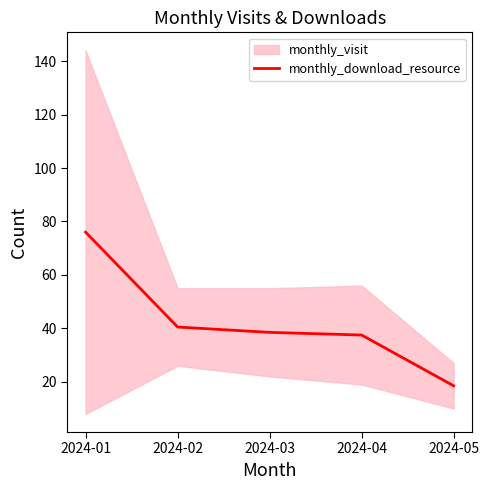

True or false: the data has more than 2 interior local peaks.

False